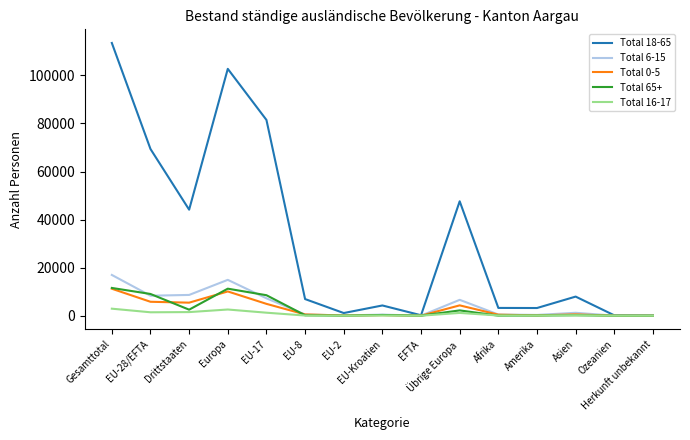

Which series has the largest total across all categories?

Total 18-65